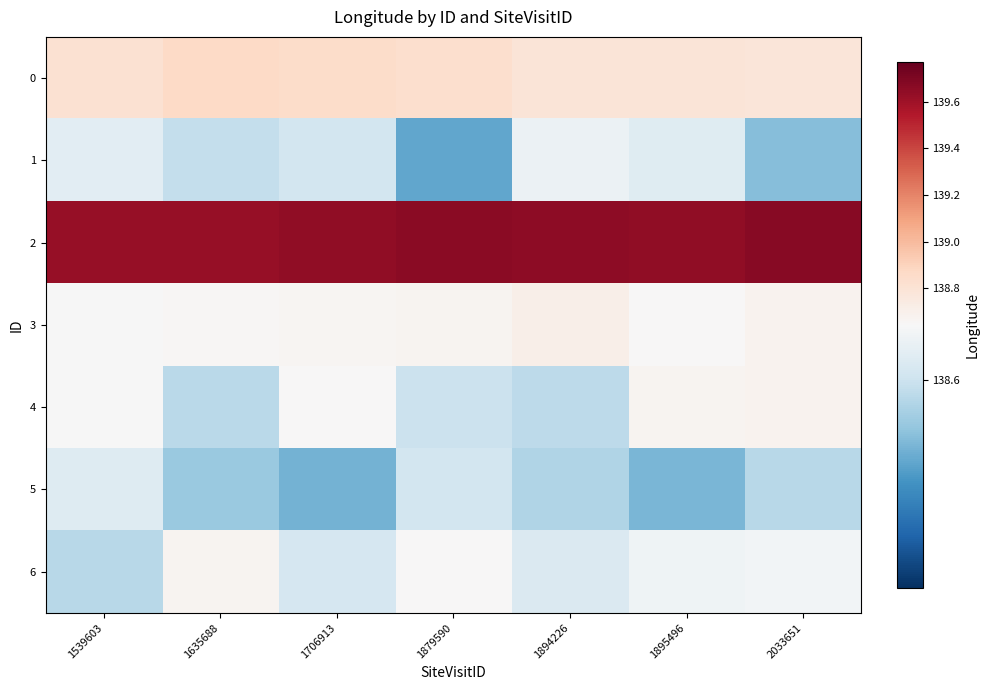

Which series has the largest range (max minus min)?

1